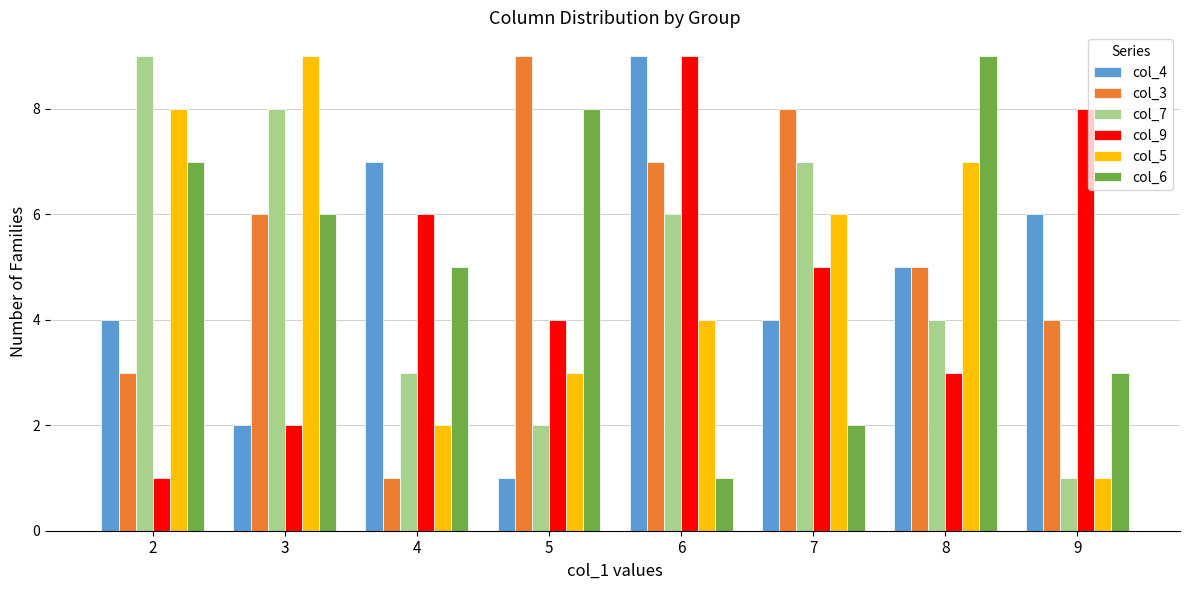

The col_7 series shows 4 at 8. True or false?

True